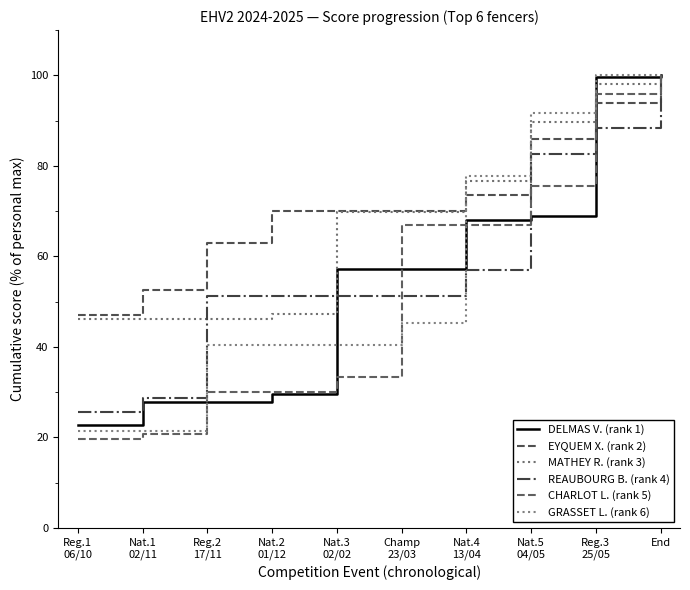

How many lines are shown in the chart?

6